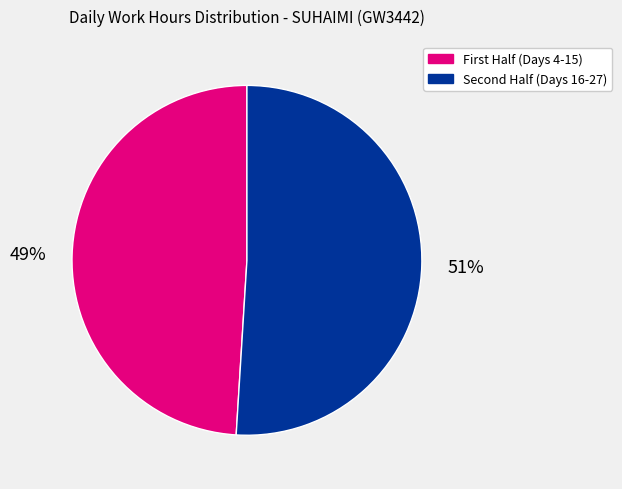

Does any single category account for the majority?

Yes